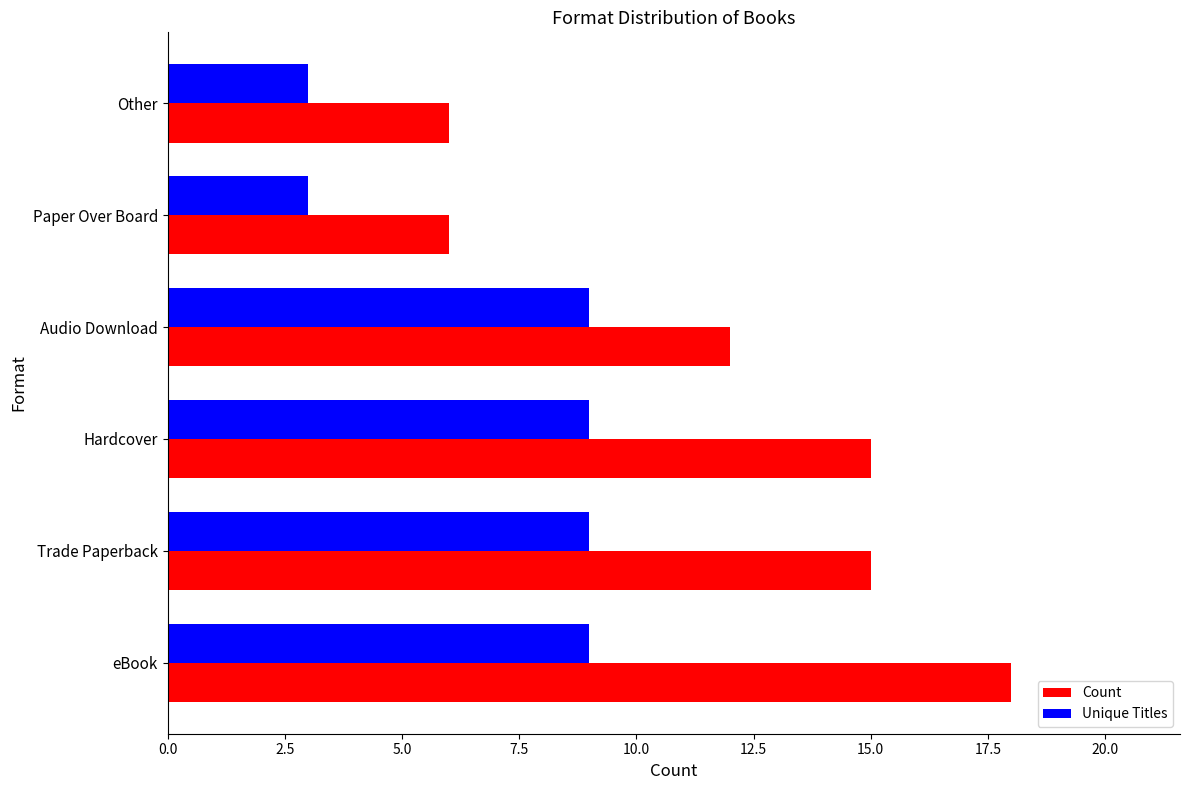

What is the highest value of the Unique Titles series?

9